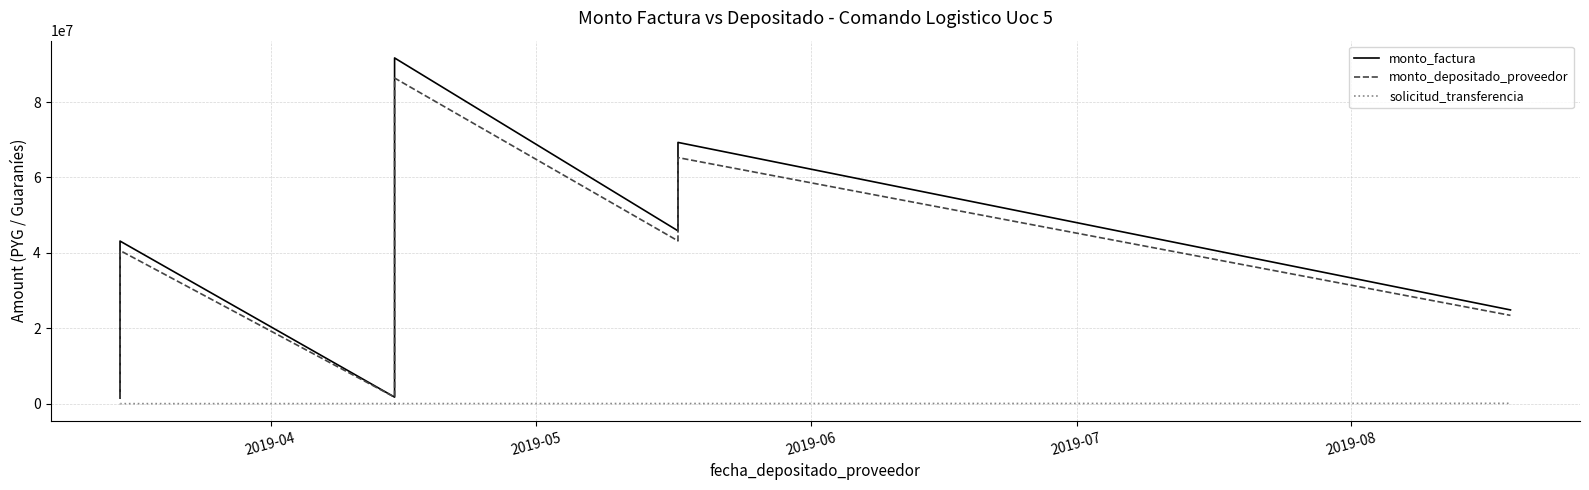

What is the average value of the monto_depositado_proveedor series?

39398266